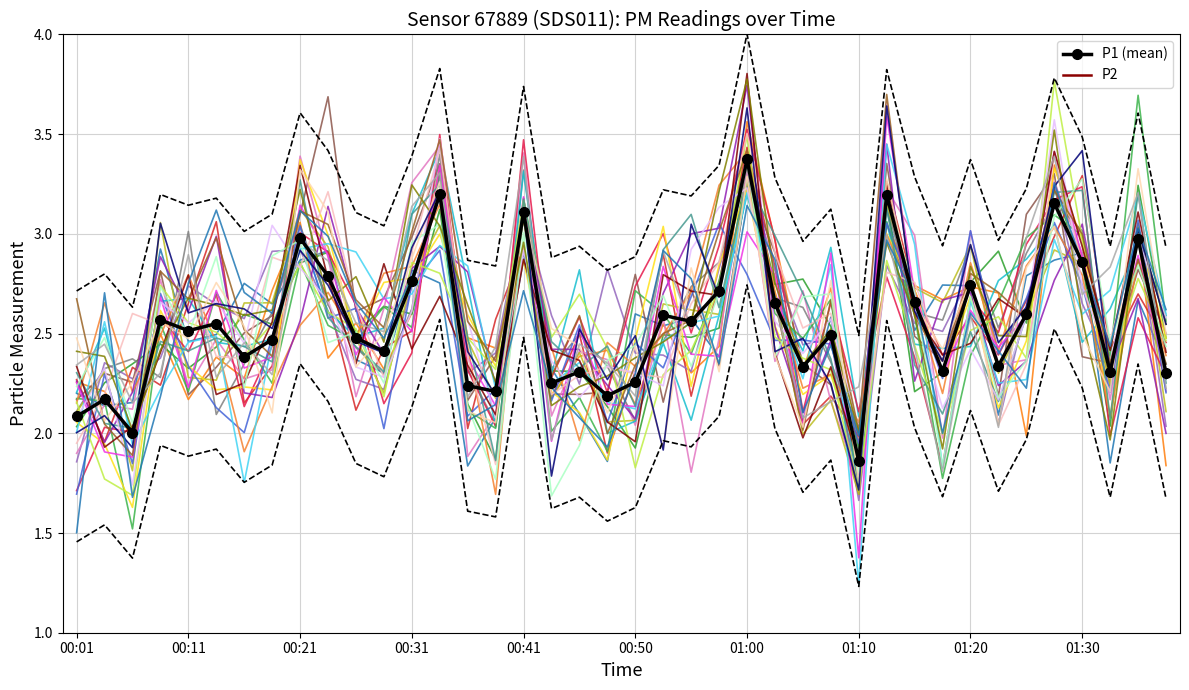

The value of P1 (mean) at 00:31 is 4.8. True or false?

False